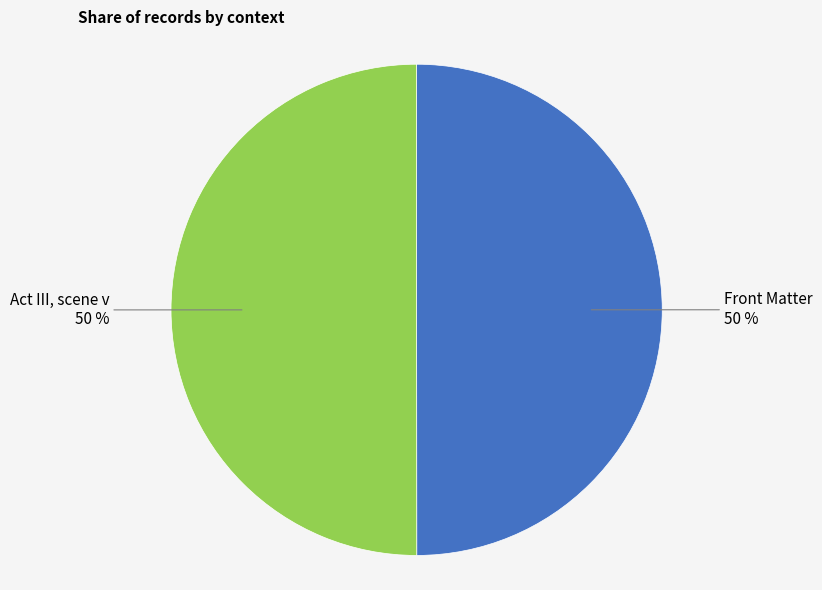

What is the ratio of the value at Front Matter to the value at Act III, scene v?

1.0